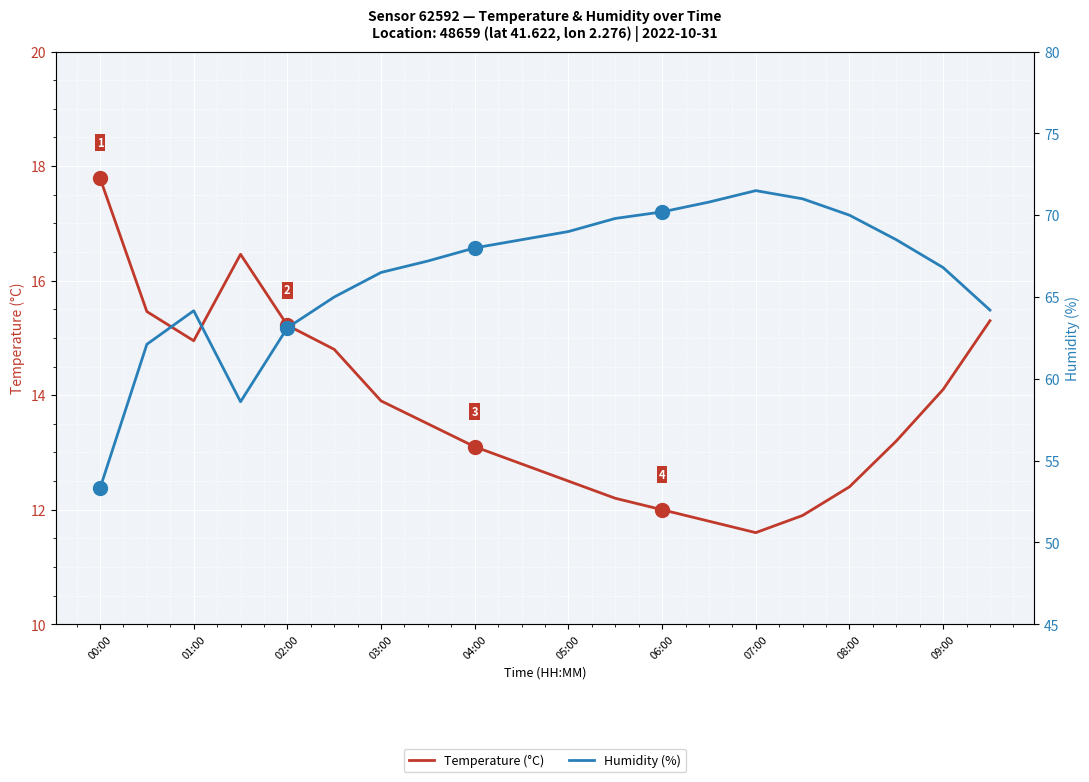

What is the approximate value of Humidity (%) at 11?

69.8